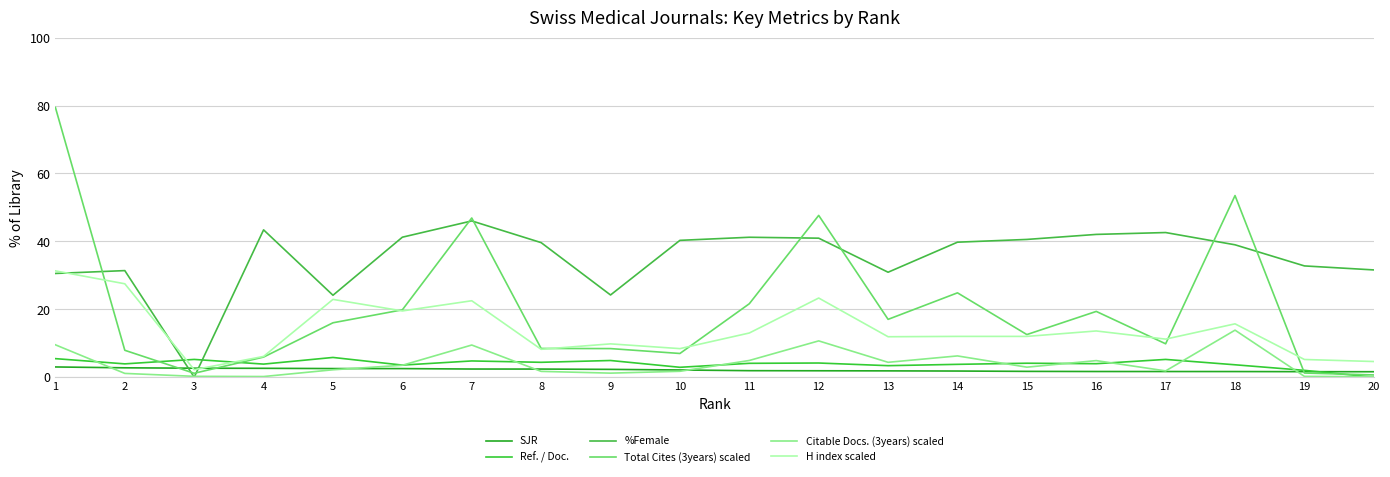

True or false: Ref. / Doc. has more than 0 points higher than both neighbors.

True